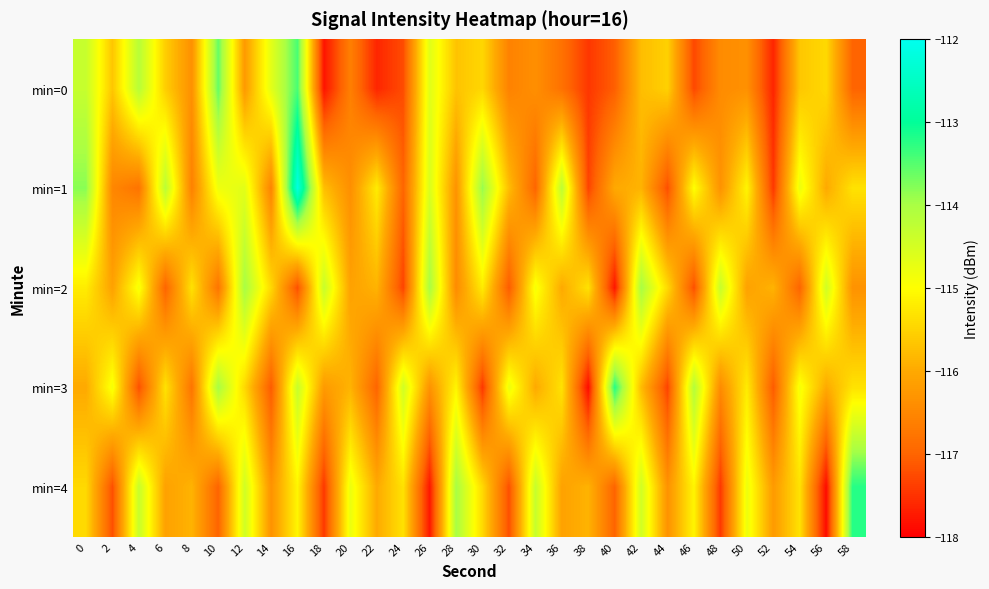

Which category has the lowest value across all series?

38